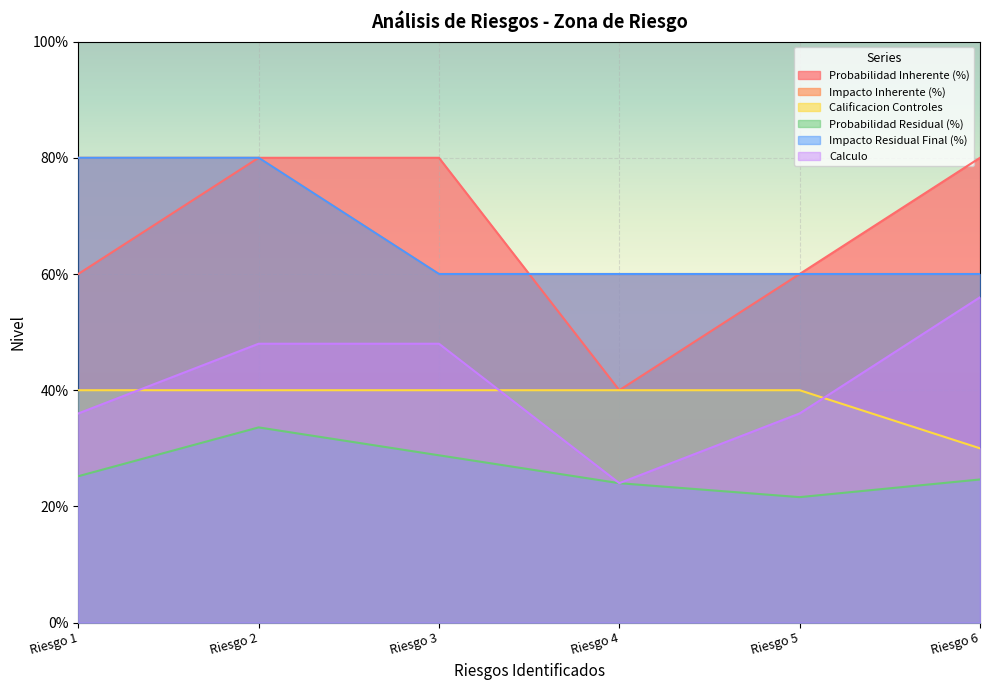

What is the smallest value displayed?

0.2